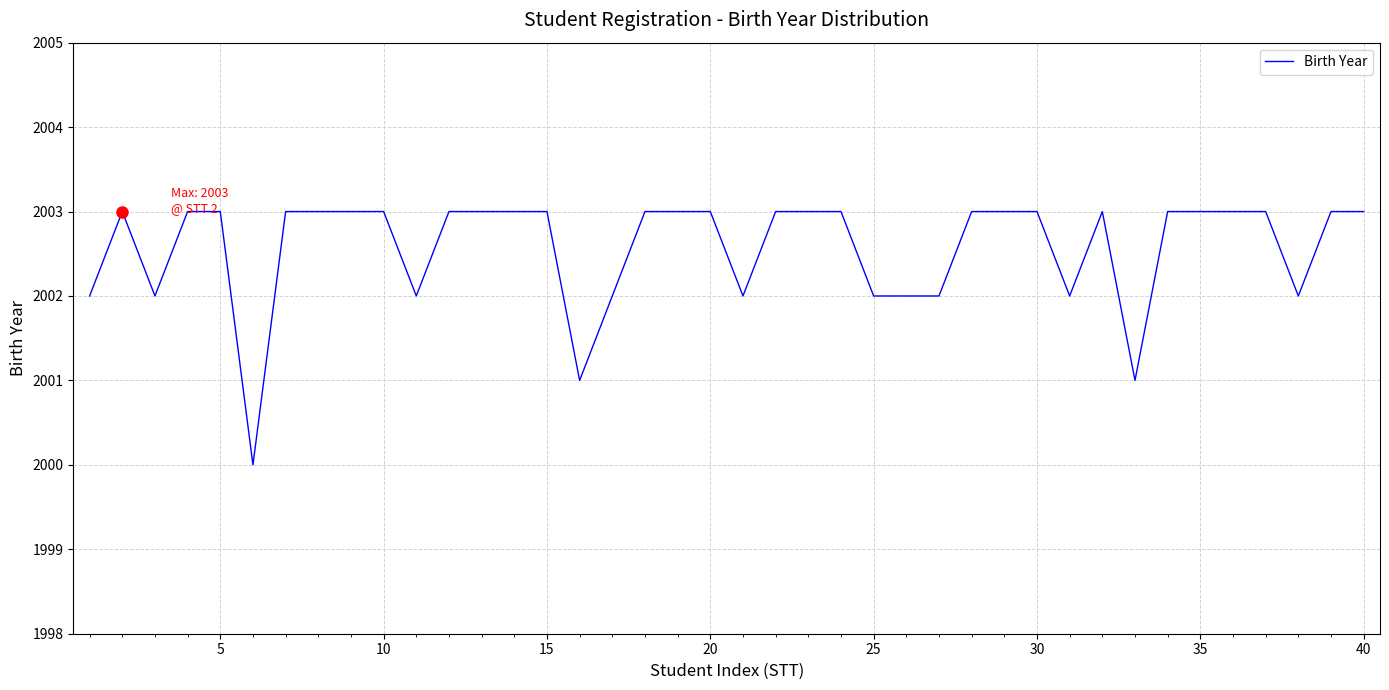

How many lines are shown in the chart?

1